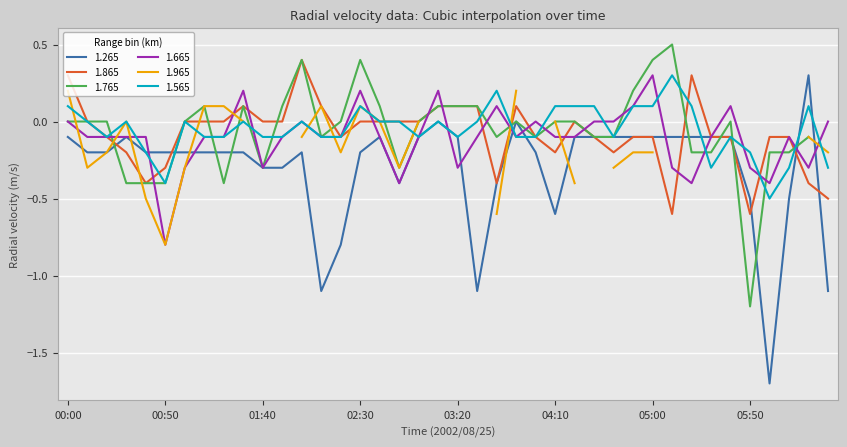

What is the minimum value for 1.565?

-0.5